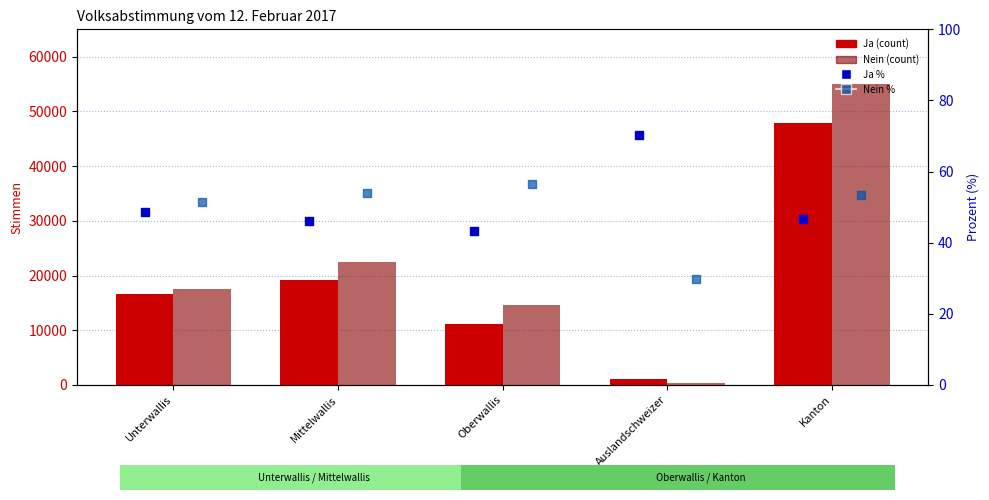

At which category is the sum across all series the highest?

Kanton